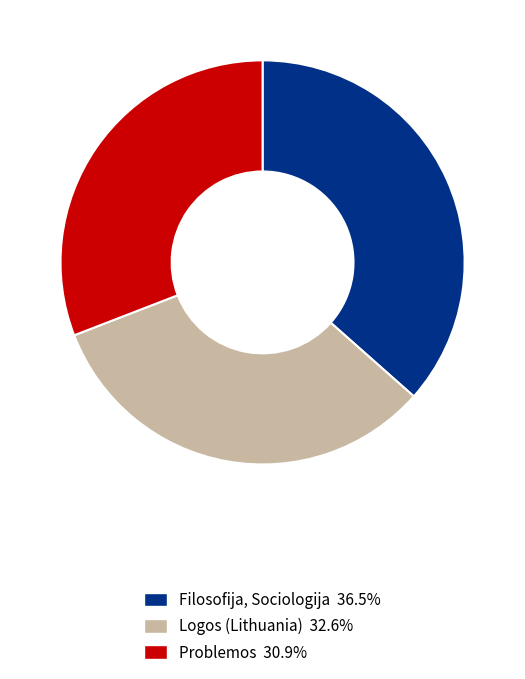

Combined, do Logos (Lithuania) and Filosofija, Sociologija account for over 50%?

Yes